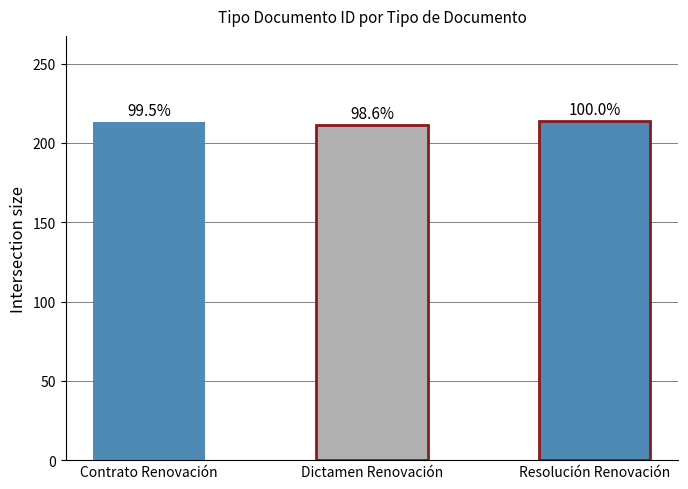

How many values exceed 213?

1